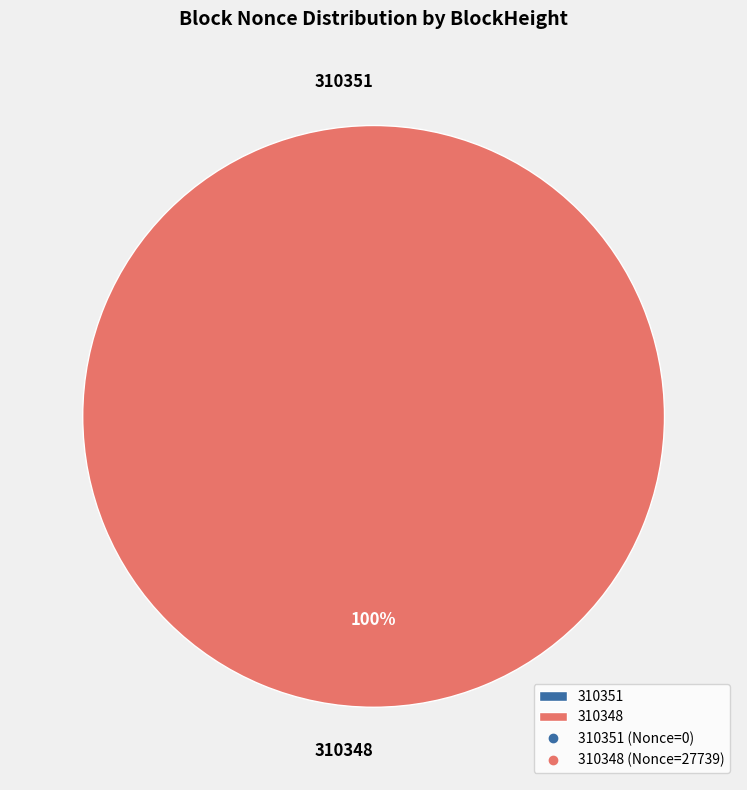

Count the number of slices in the pie.

2